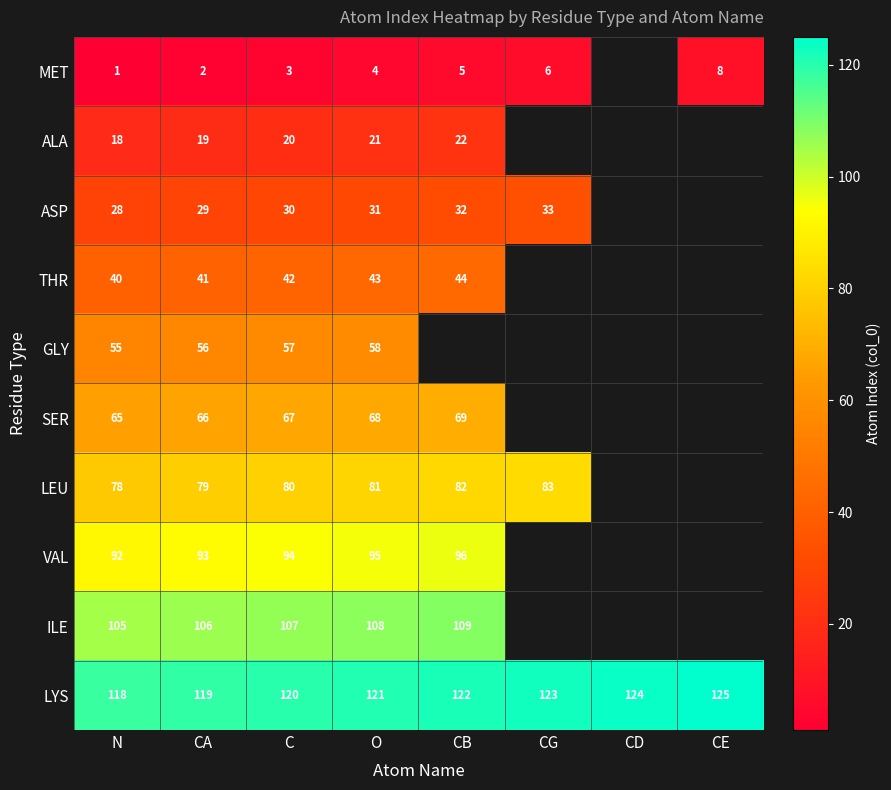

Rank the series at O from highest to lowest value.

LYS, ILE, VAL, LEU, SER, GLY, THR, ASP, ALA, MET